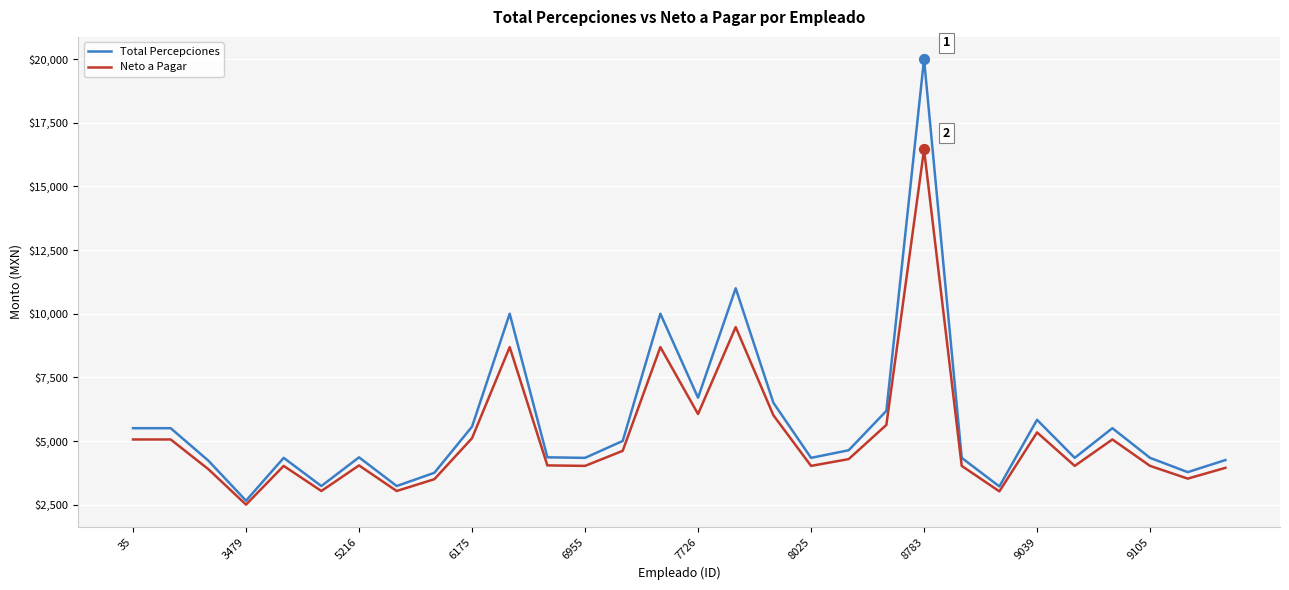

Which series has the largest range (max minus min)?

Total Percepciones